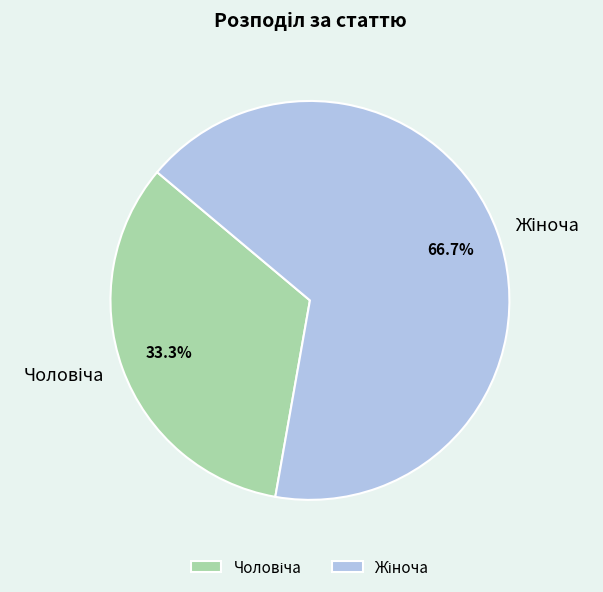

Does any single category account for the majority?

Yes